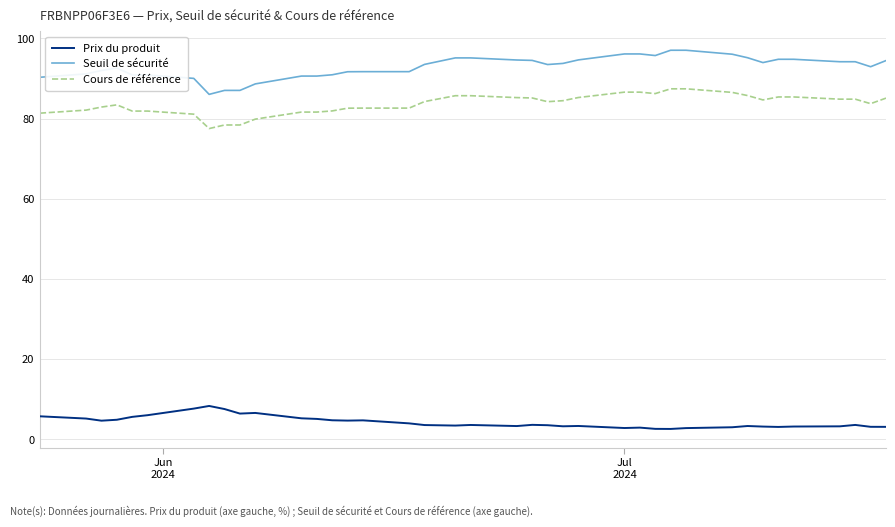

What is the difference between the maximum and minimum values in the Prix du produit series?

5.7